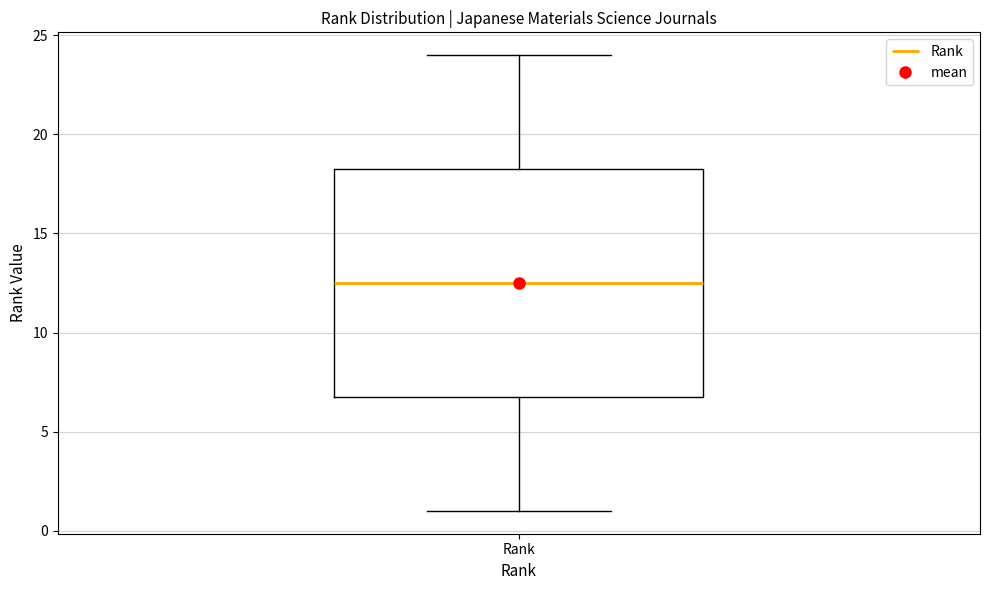

Where does the upper whisker of the box for Rank end on the y-axis? The values are not printed on the chart, so give them approximately, as read against the axis.

24.0